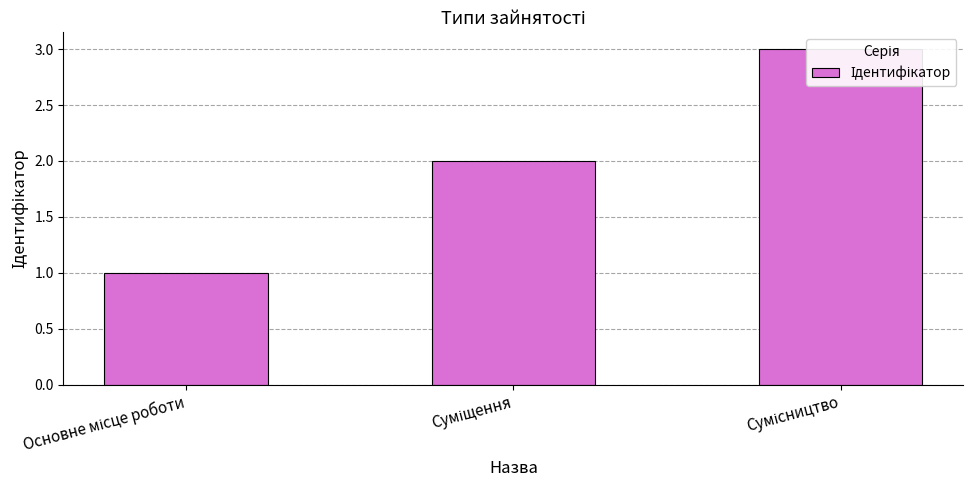

Is it true that the value at Основне місце роботи is 1?

True